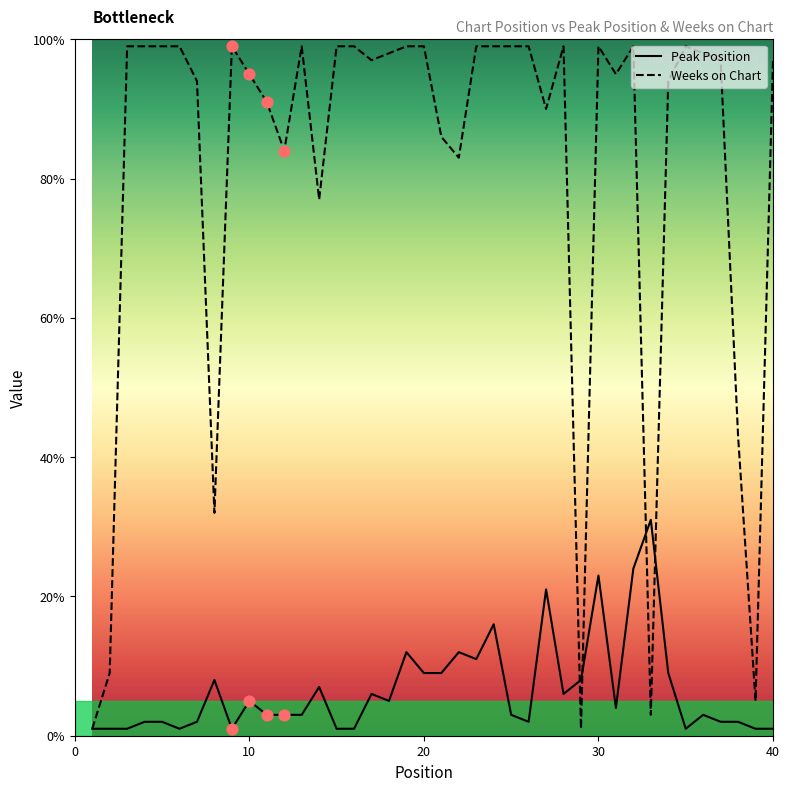

Which series has the largest range (max minus min)?

Weeks on Chart